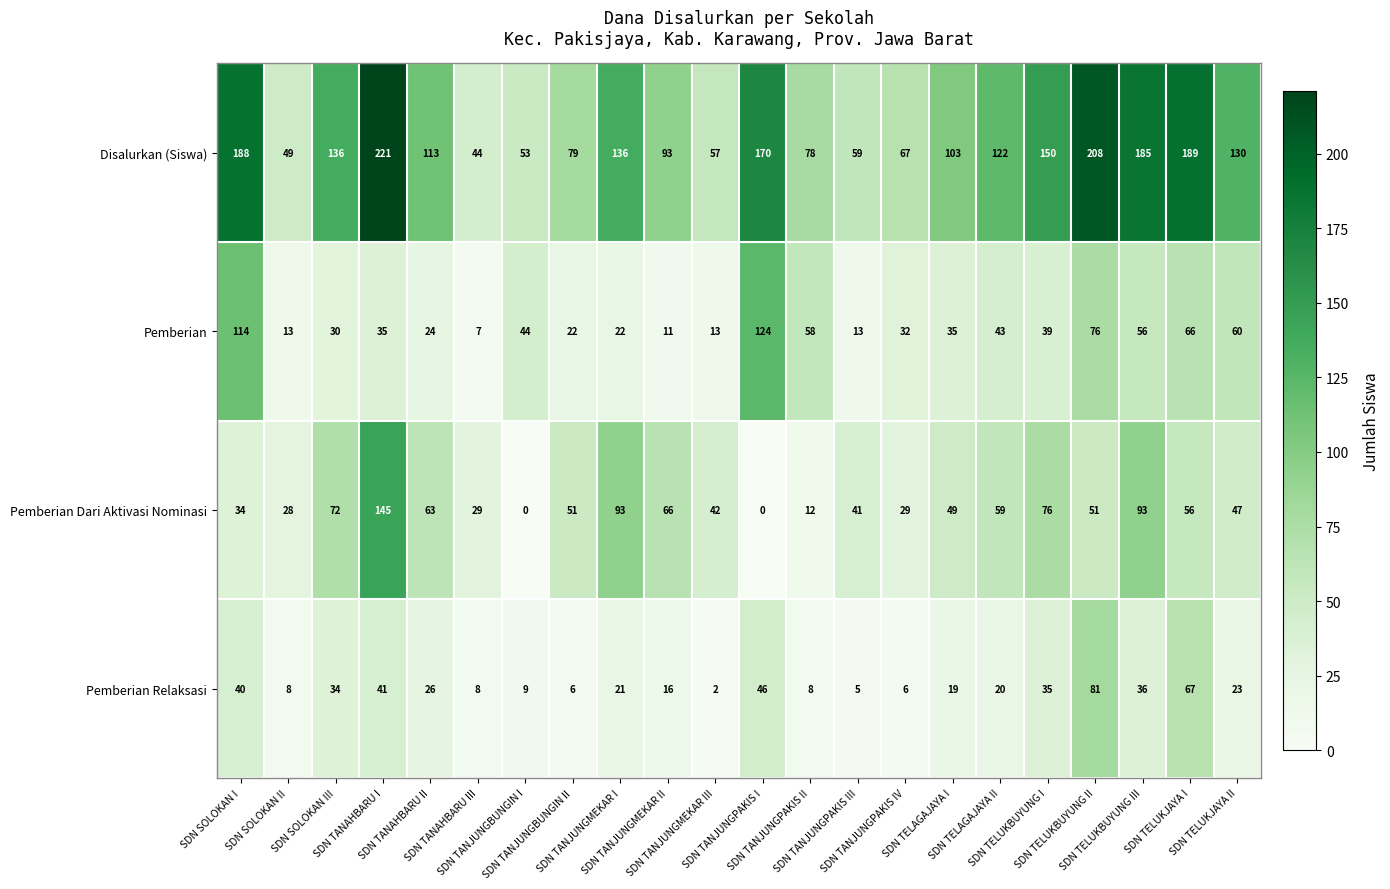

What is the spread (max minus min) of values at SDN TANJUNGPAKIS II?

70